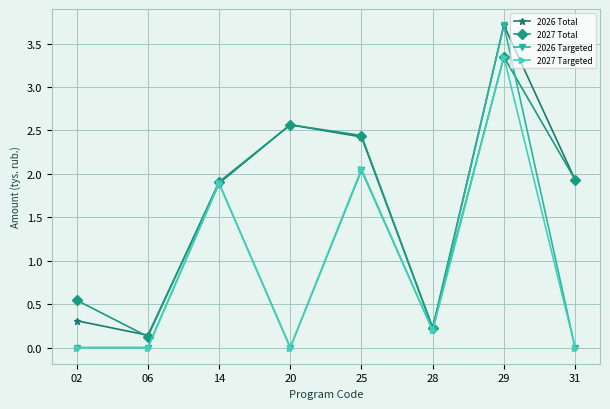

Which category has the highest value across all series?

29